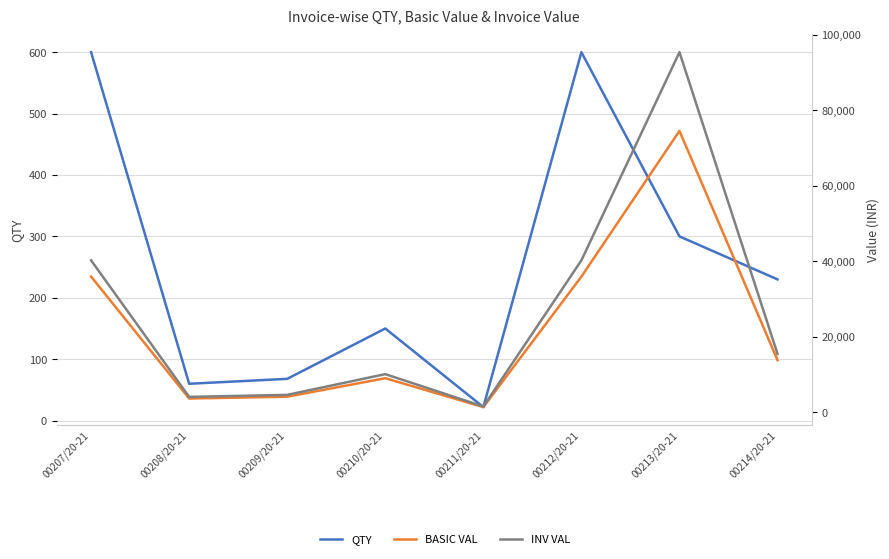

True or false: BASIC VAL and INV VAL cross at least once.

False